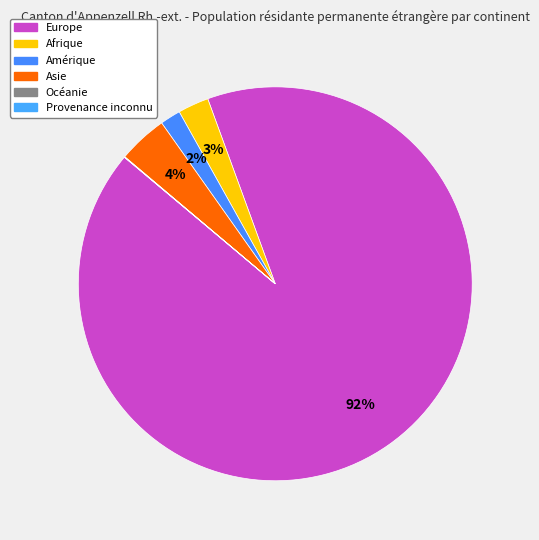

True or false: Océanie accounts for 1% of the total.

False